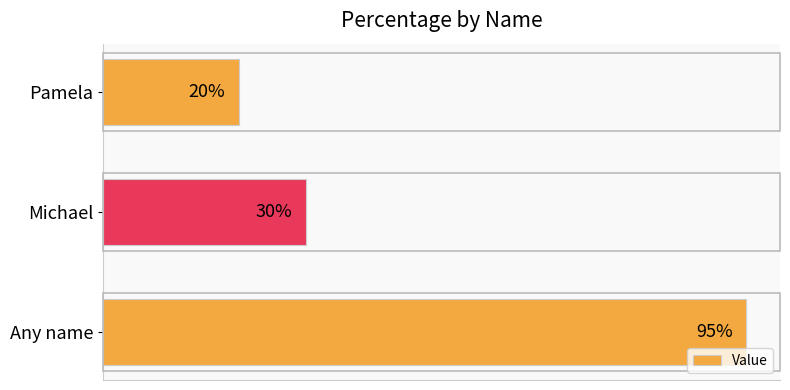

Rank the categories by value from highest to lowest.

Any name, Michael, Pamela